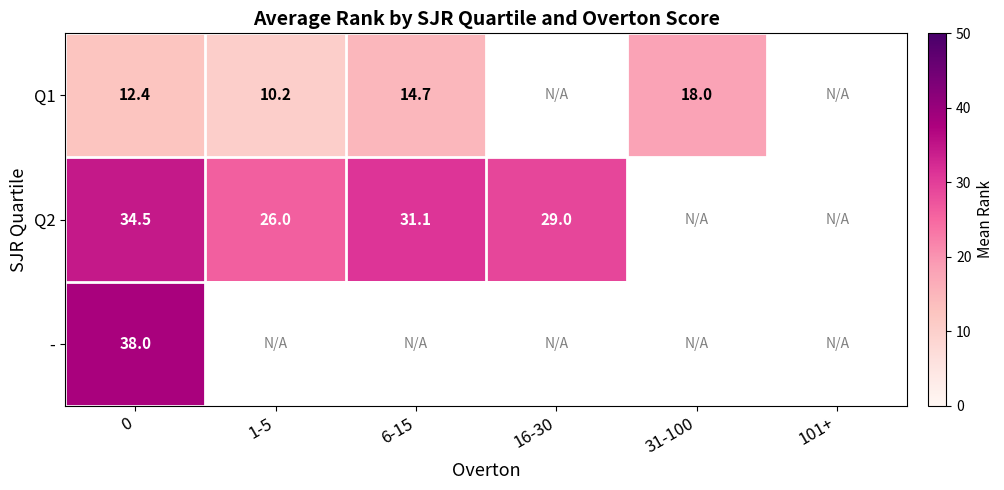

The value of Q1 at 1-5 is 5.8. True or false?

False